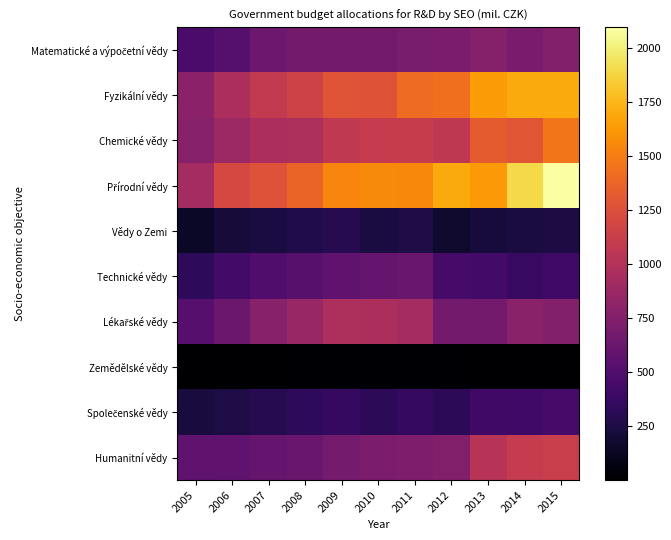

What is the spread (max minus min) of values at 2011?

1544.8